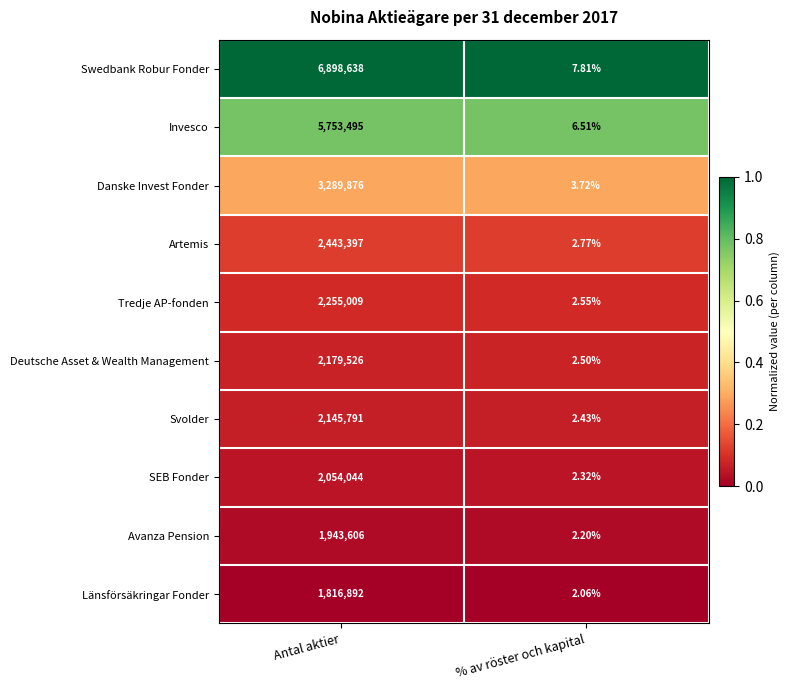

Which series has the largest total across all categories?

Swedbank Robur Fonder